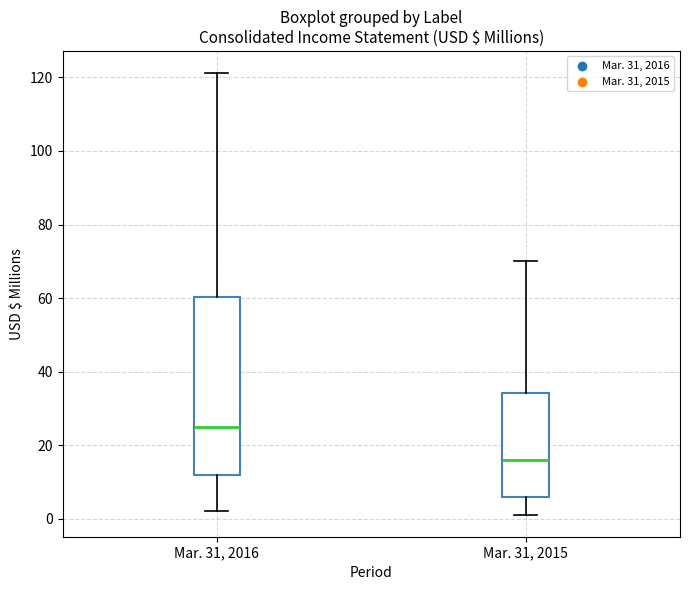

Reading left to right, read every box against the y-axis: the position of its median line, the range the box covers, and the ends of its whiskers. The values are not printed on the chart, so give them approximately, as read against the axis.

Mar. 31, 2016: median 24, box 12 to 60, whiskers 2 to 122
Mar. 31, 2015: median 16, box 6 to 34, whiskers 2 to 70